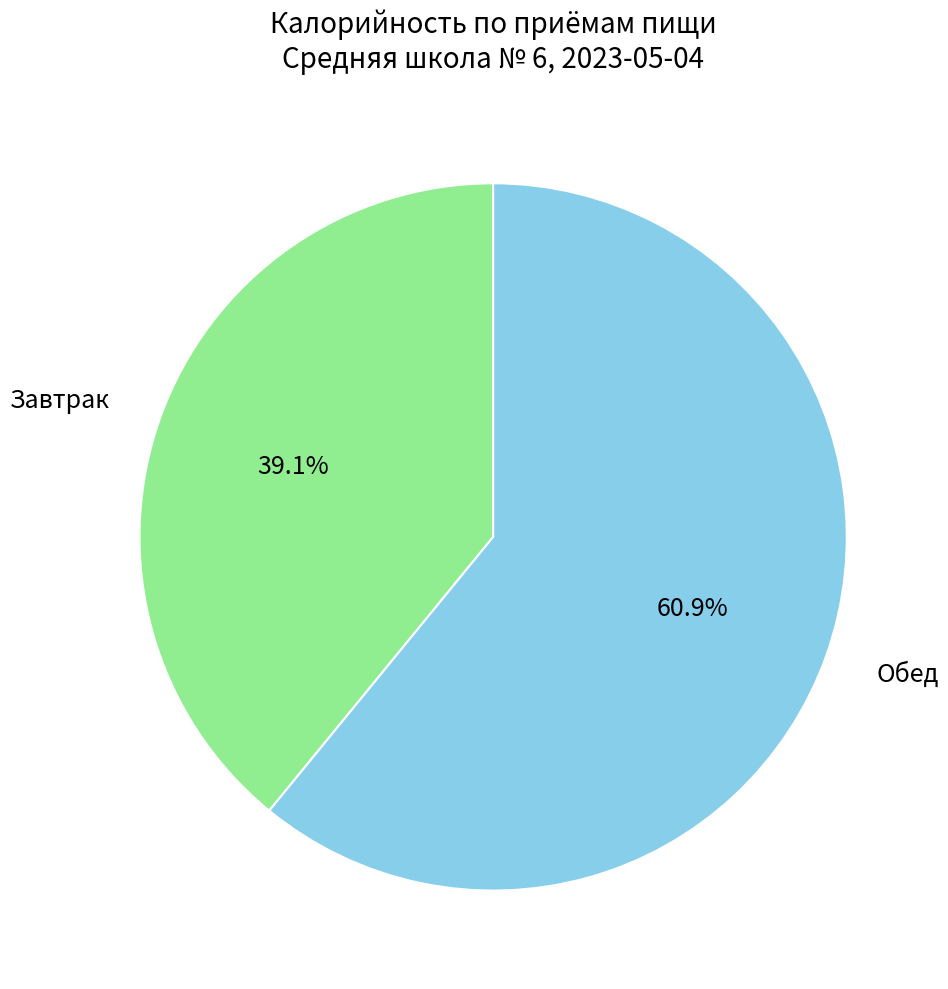

To the nearest percent, what percentage of the pie is Обед?

61%